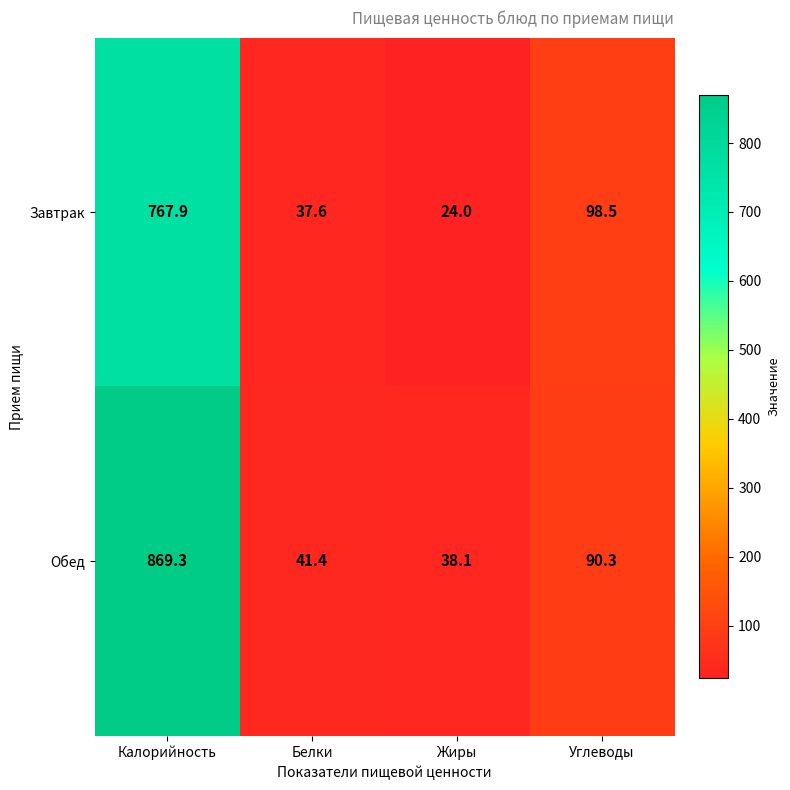

Rank the series by their maximum value, from highest to lowest.

Обед, Завтрак